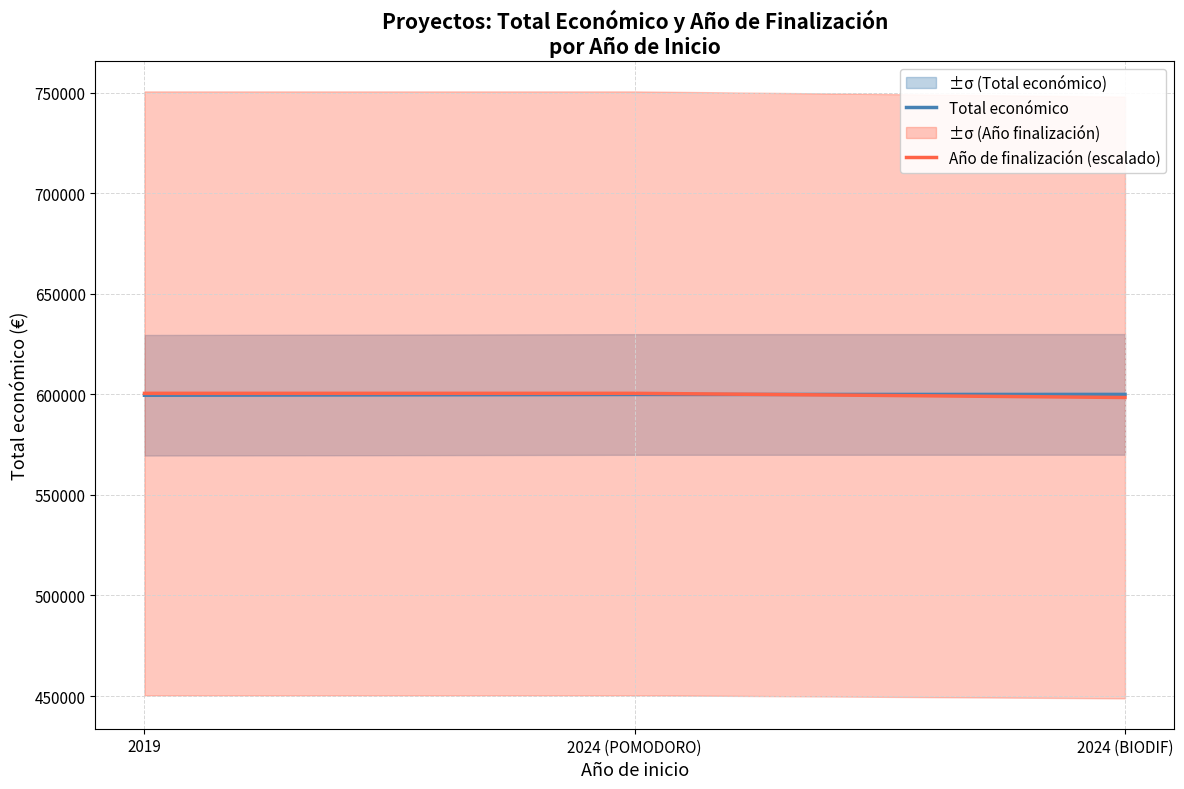

What is the sum of the Año de finalización (escalado) values at 2024 (POMODORO) and 2019?

1201001.8